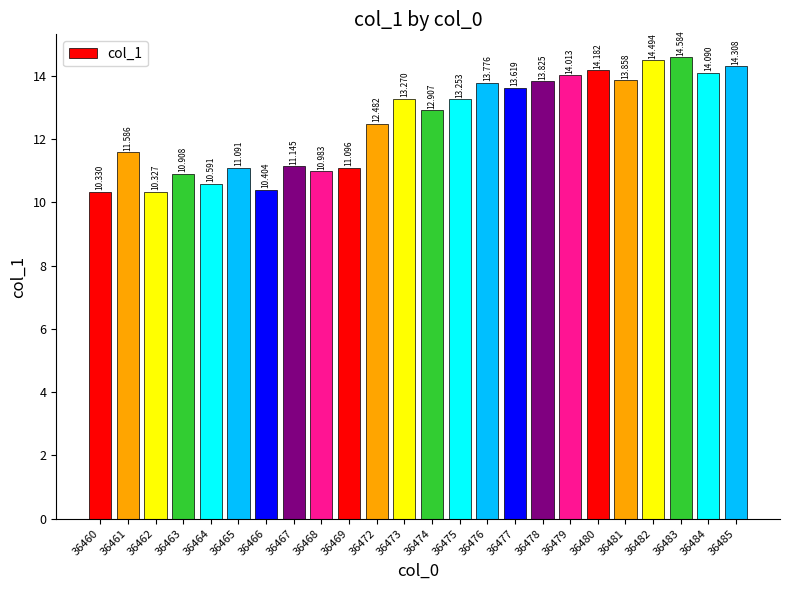

List the labels in order of value, smallest first.

36462, 36460, 36466, 36464, 36463, 36468, 36465, 36469, 36467, 36461, 36472, 36474, 36475, 36473, 36477, 36476, 36478, 36481, 36479, 36484, 36480, 36485, 36482, 36483